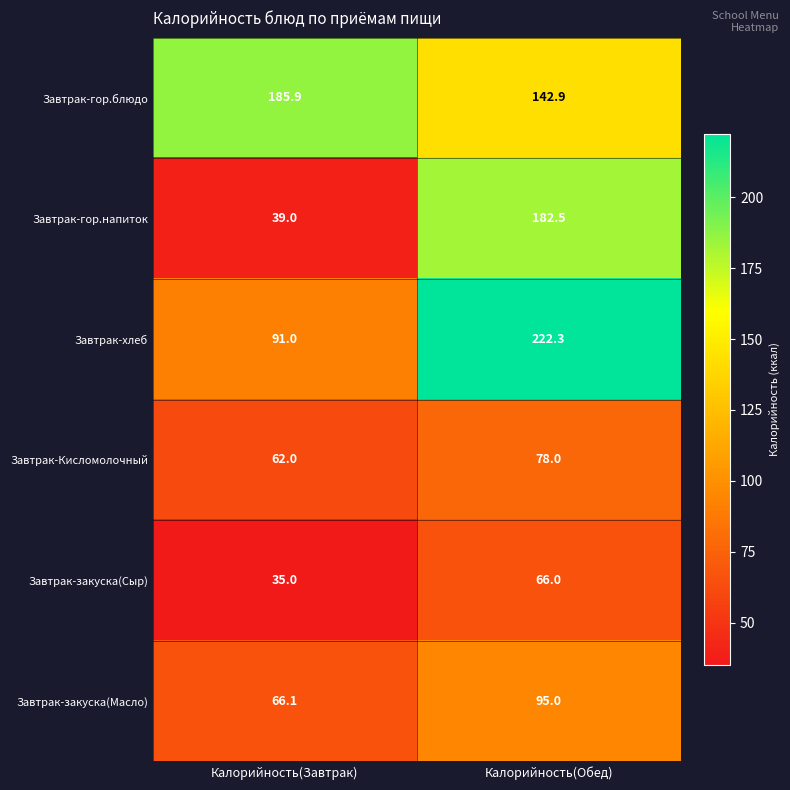

What is the difference between the Завтрак-закуска(Масло) values at Калорийность(Обед) and Калорийность(Завтрак)?

28.9